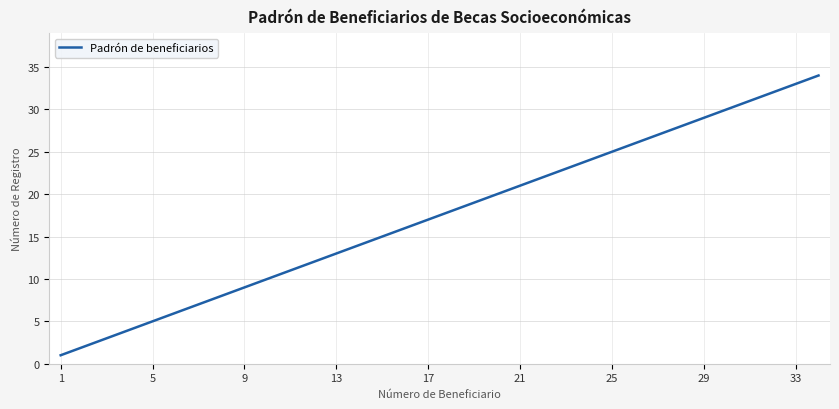

Reading right to left, list all the values displayed in this chart.

34	33	32	31	30	29	28	27	26	25	24	23	22	21	20	19	18	17	16	15	14	13	12	11	10	9	8	7	6	5	4	3	2	1